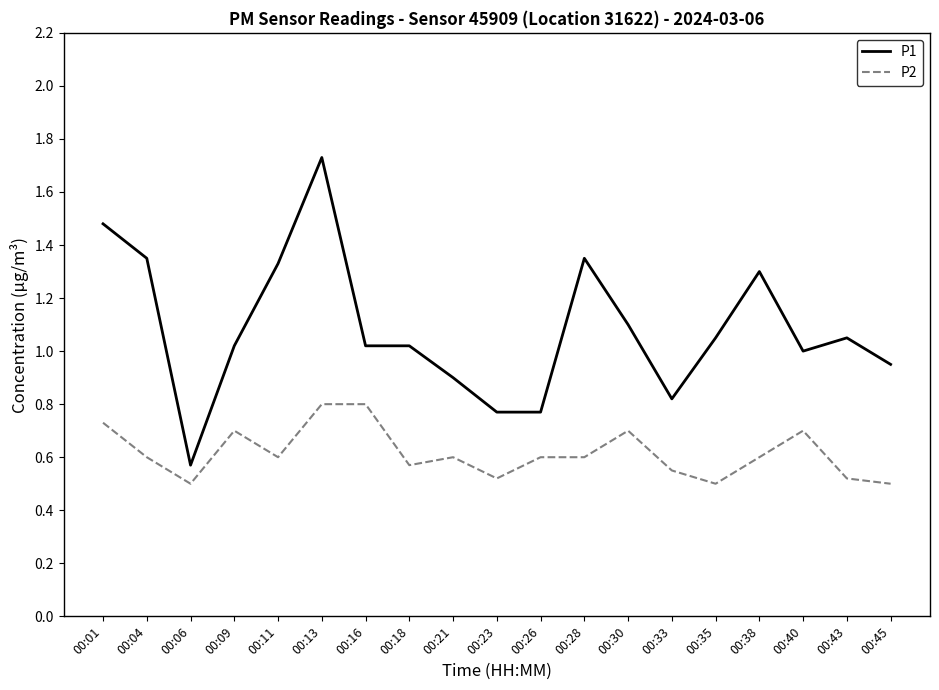

Is it true that P2 equals 0.2 at 00:13?

False